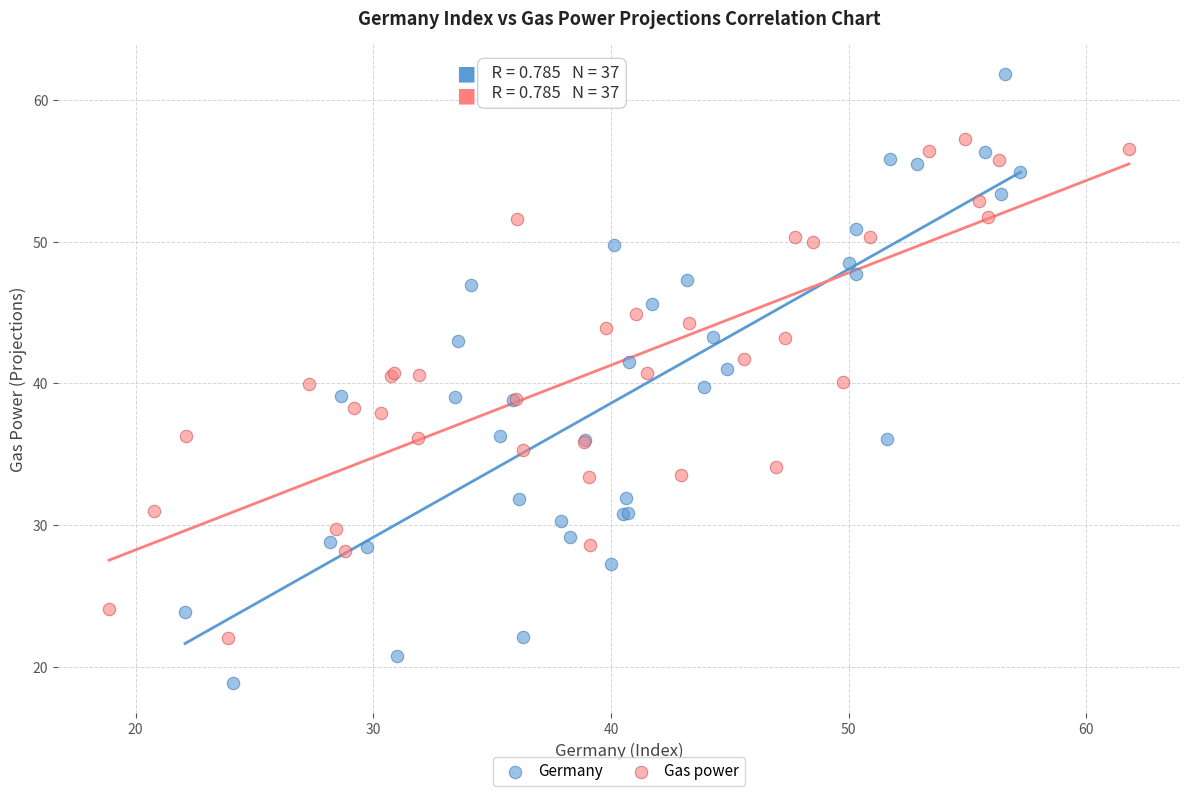

Which series has the largest Y range (max minus min)?

Germany